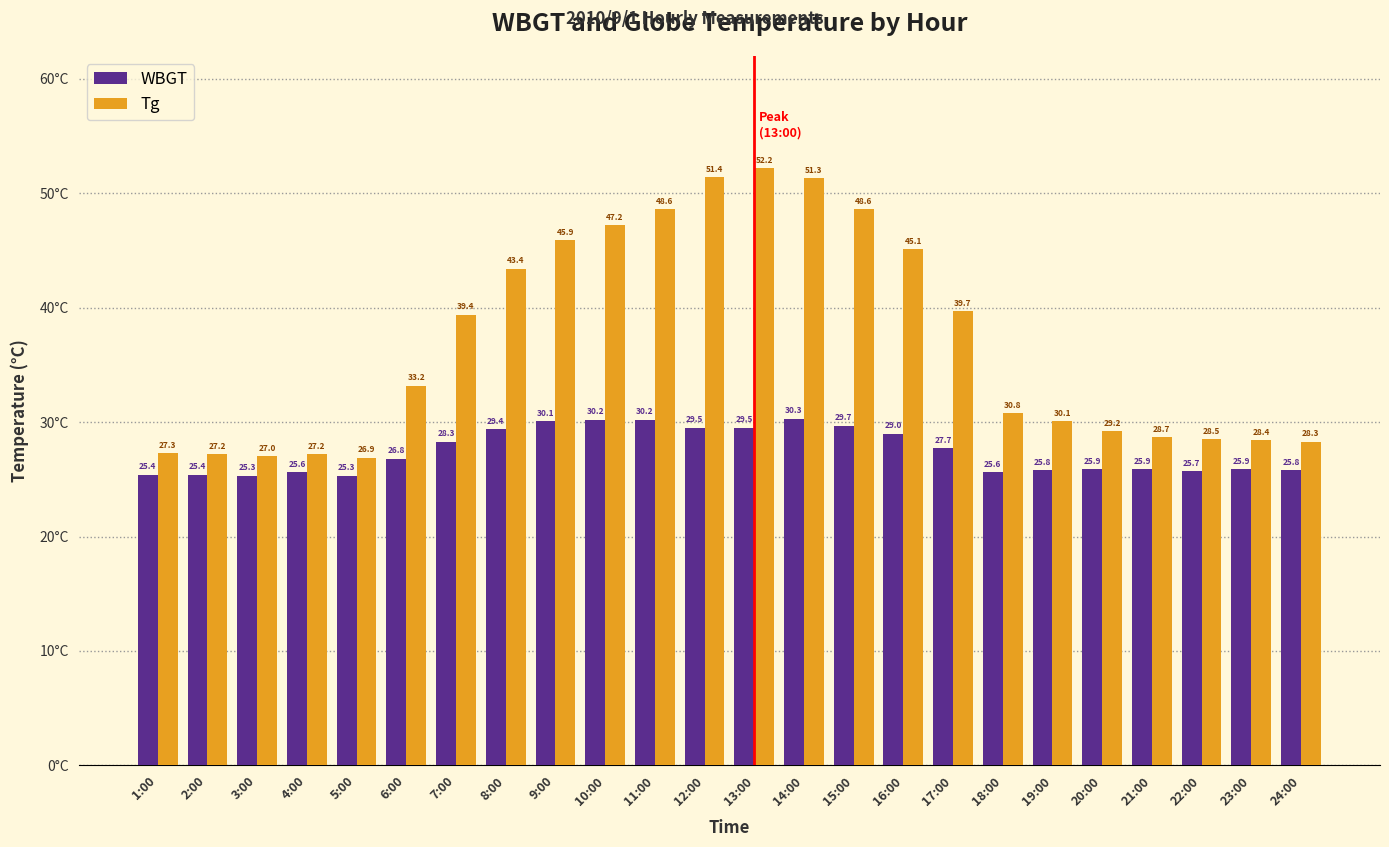

What is the difference between the WBGT values at 19:00 and 23:00?

0.1